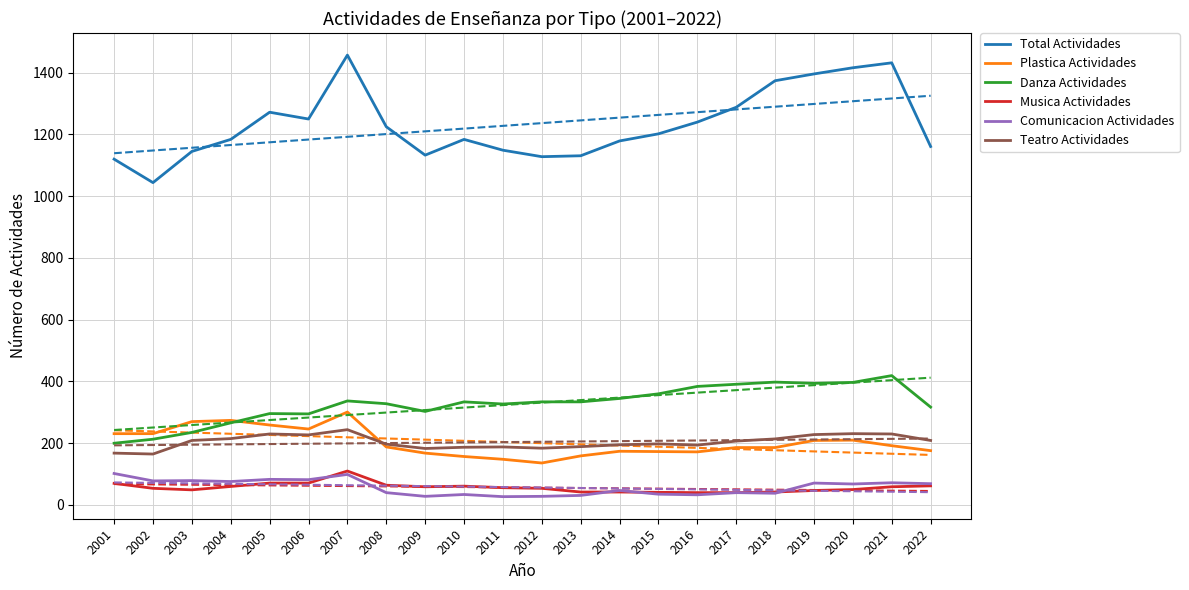

What is the approximate value of Total Actividades at 2005, to the nearest 10?

1270